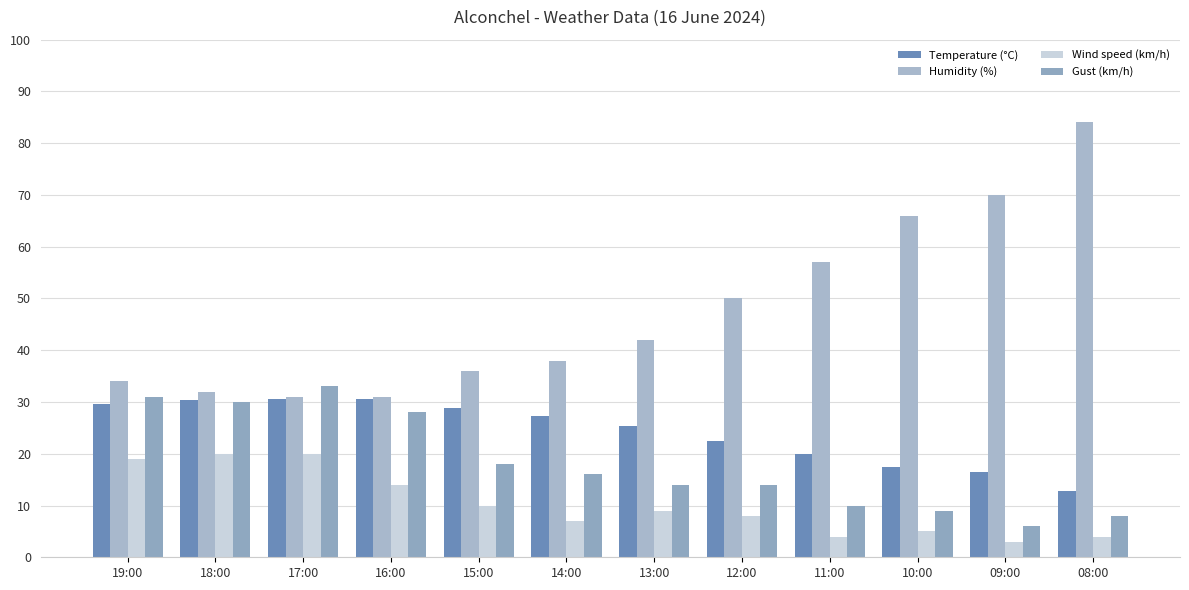

Where does the Gust (km/h) series first go above 16?

19:00